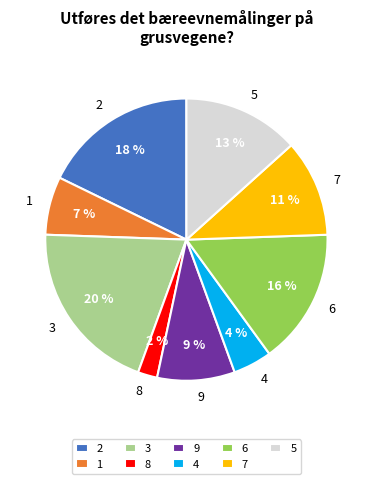

How many segments does this pie chart have?

9